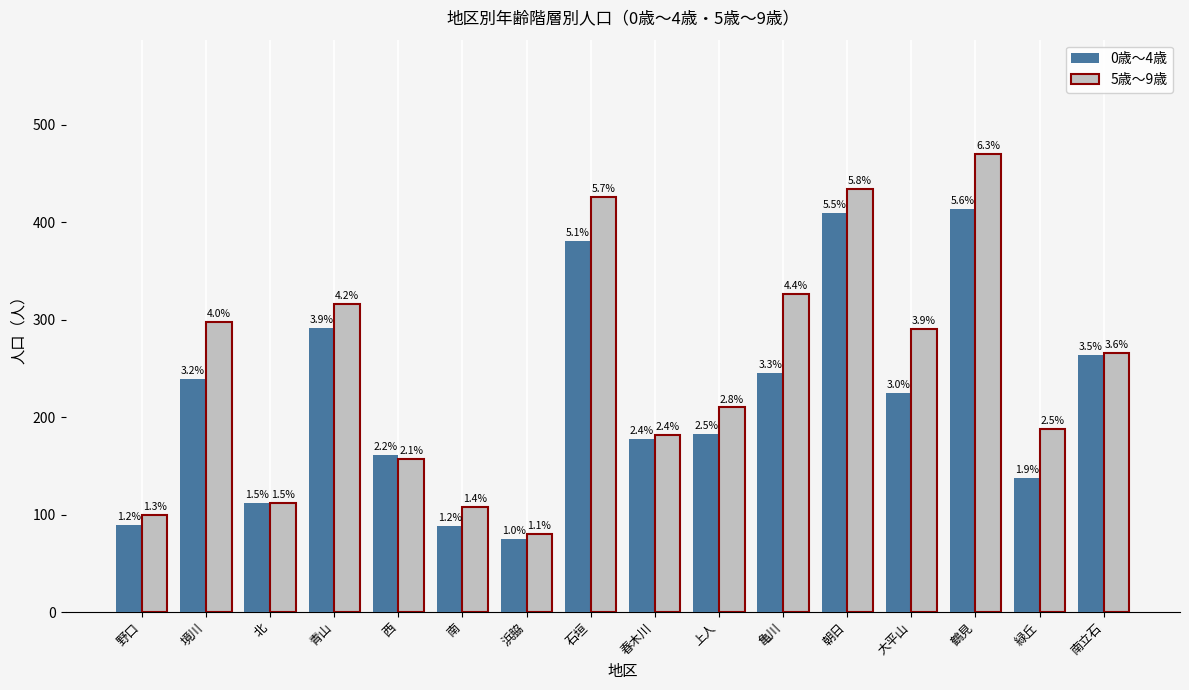

How many bars are there in total?

32